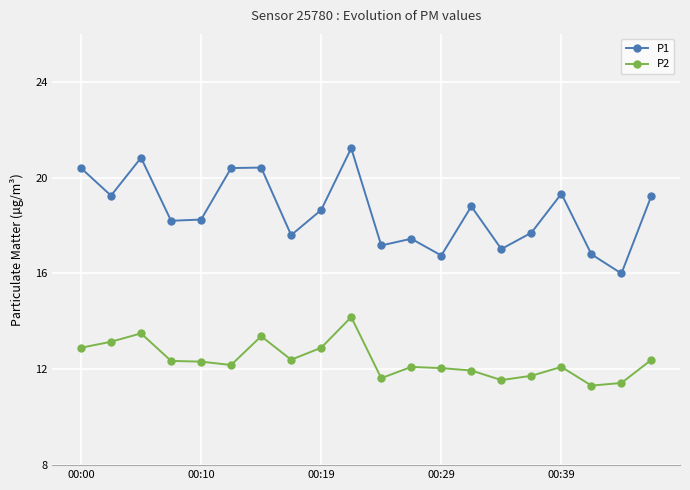

What is the average value of the P2 series?

12.4